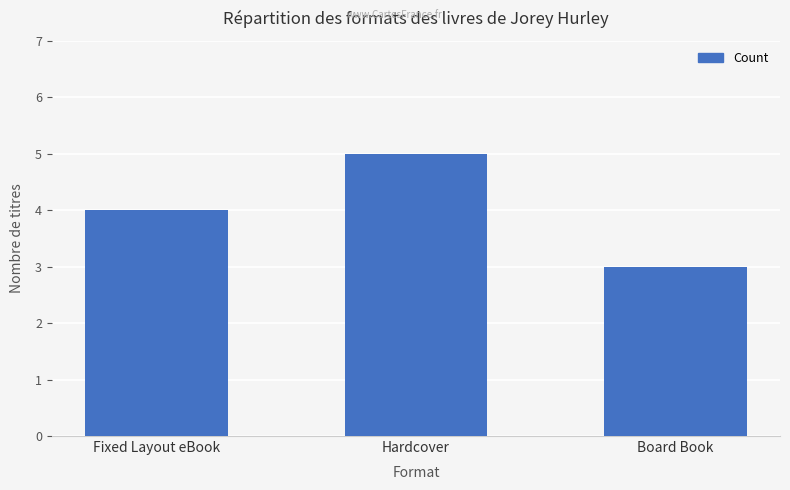

Which label corresponds to the smallest value in the chart?

Board Book